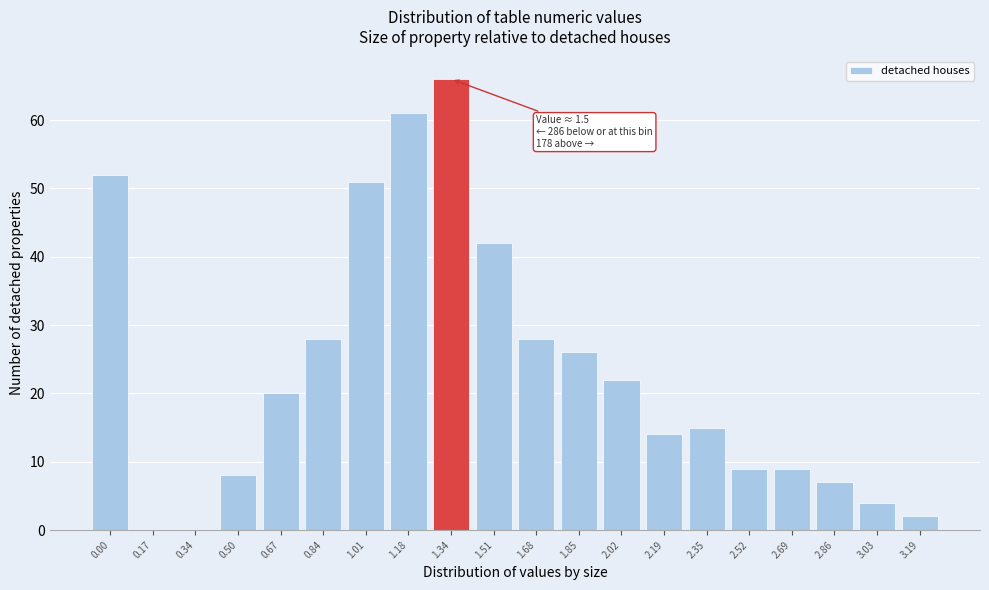

Reading left to right, what are all the values shown in this chart?

0.00=52	0.17=0	0.34=0	0.50=8	0.67=20	0.84=28	1.01=51	1.18=61	1.34=66	1.51=42	1.68=28	1.85=26	2.02=22	2.19=14	2.35=15	2.52=9	2.69=9	2.86=7	3.03=4	3.19=2